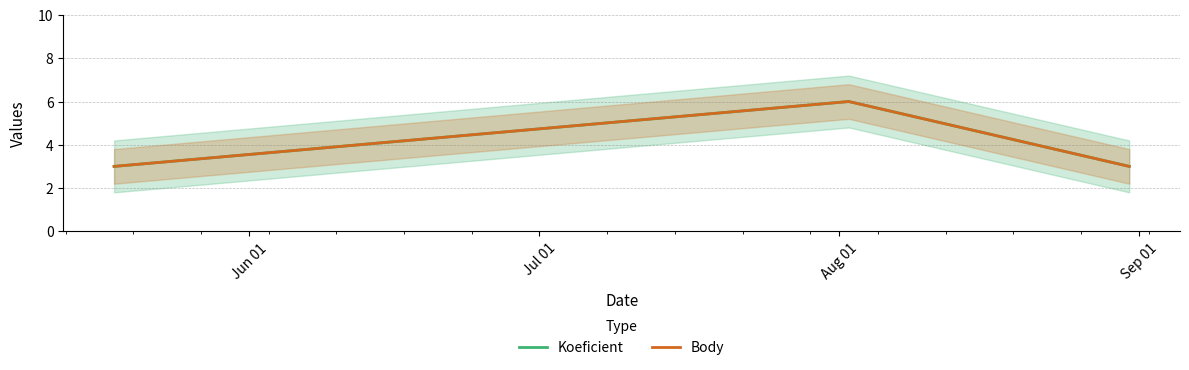

Is this an area chart (filled region under the line)?

No